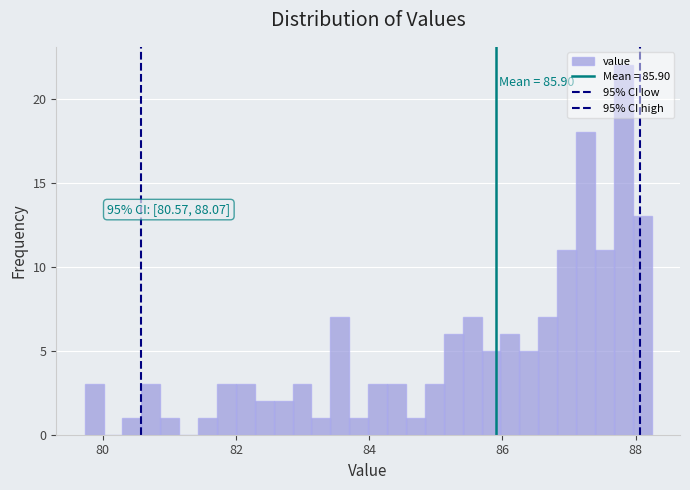

Read against the x-axis, roughly where is the centre of the tallest bar?

87.8